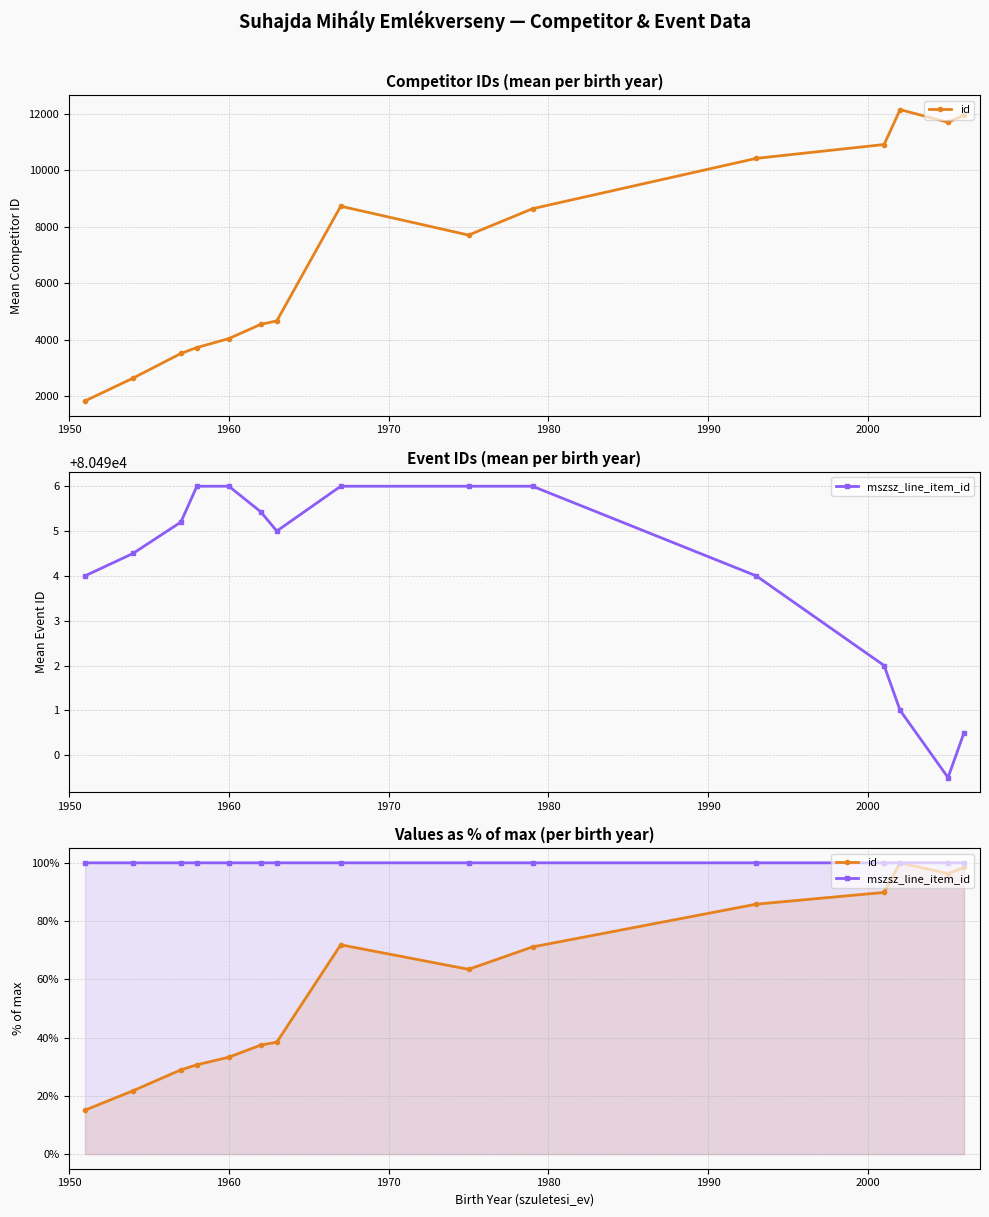

The value of mszsz_line_item_id at 2010 is 174.4. True or false?

False